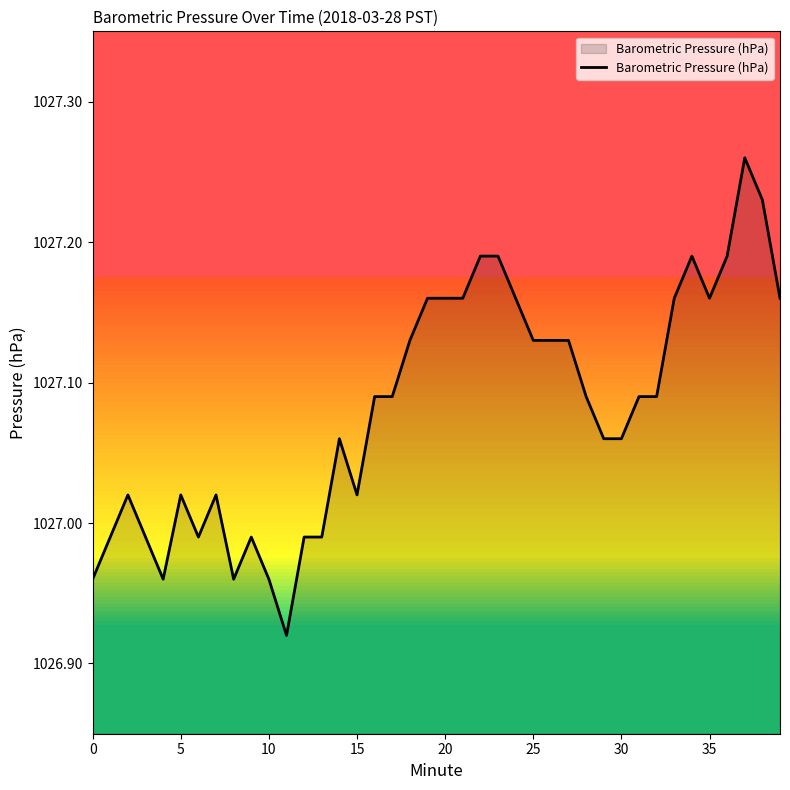

What is the difference between the maximum and minimum values?

0.3